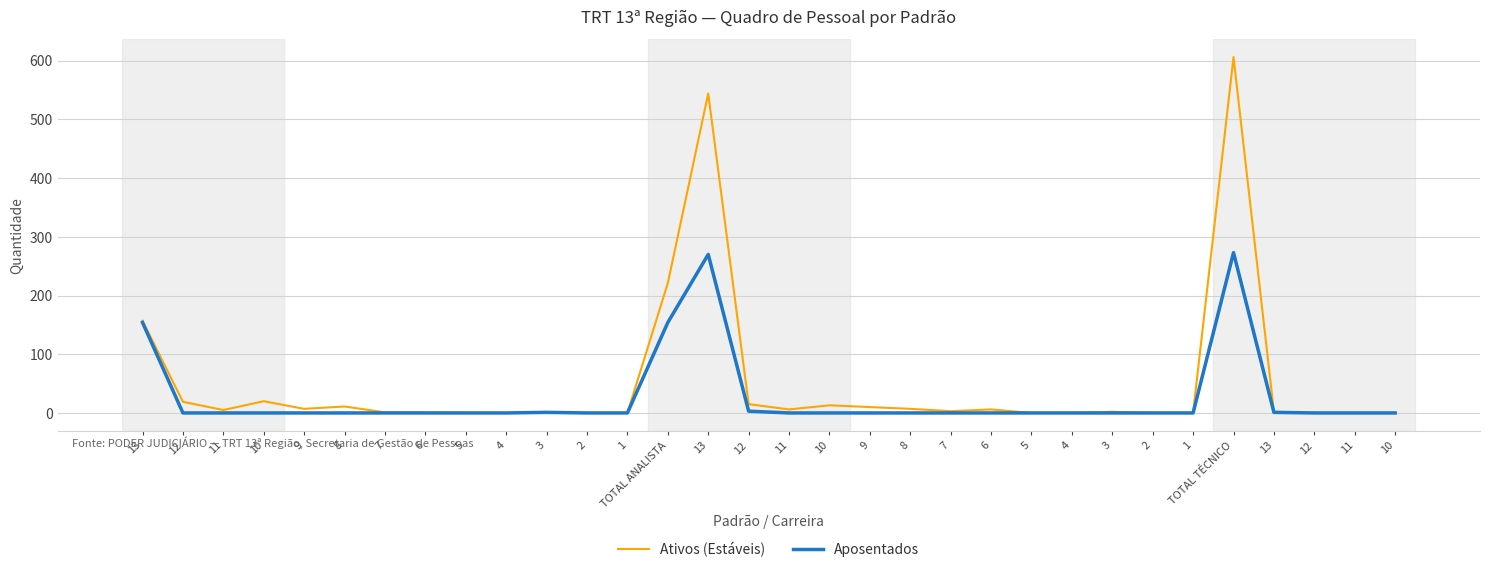

What are all the series names shown in the legend?

Ativos (Estáveis), Aposentados